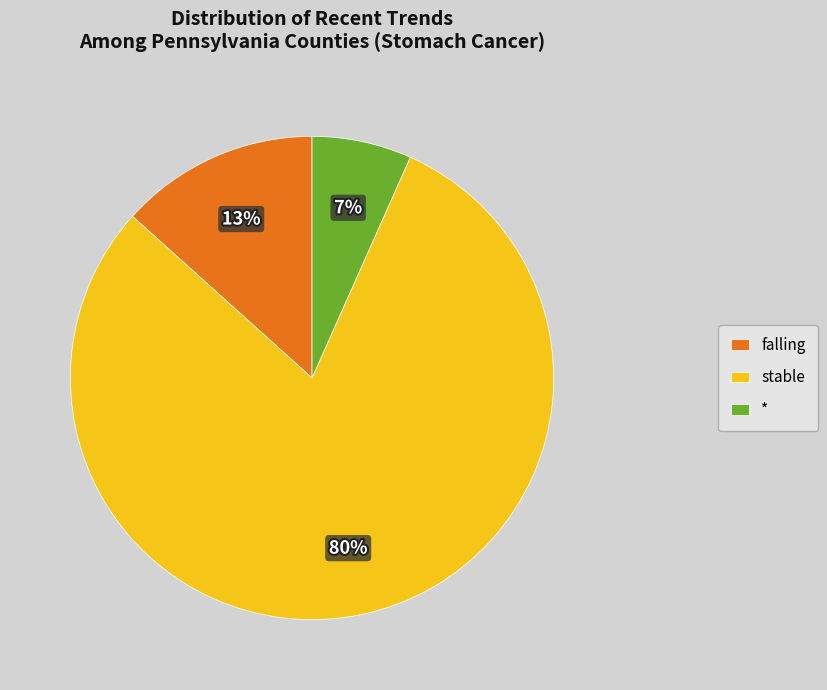

What is the ratio of the value at * to the value at falling?

0.5